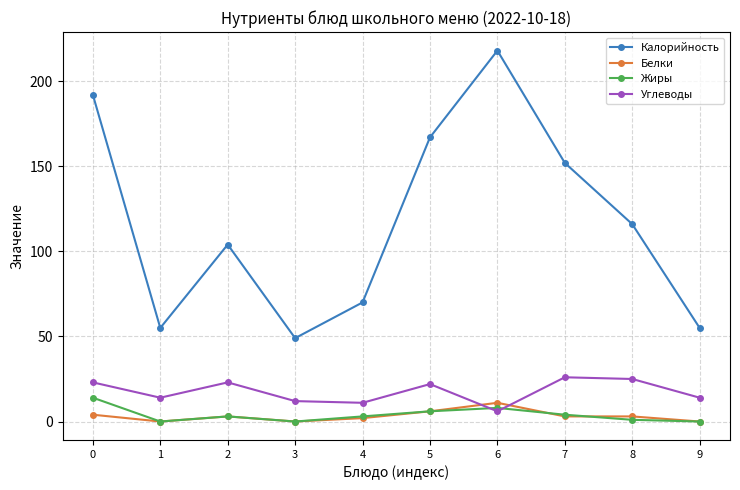

At which label does Калорийность reach its minimum?

3